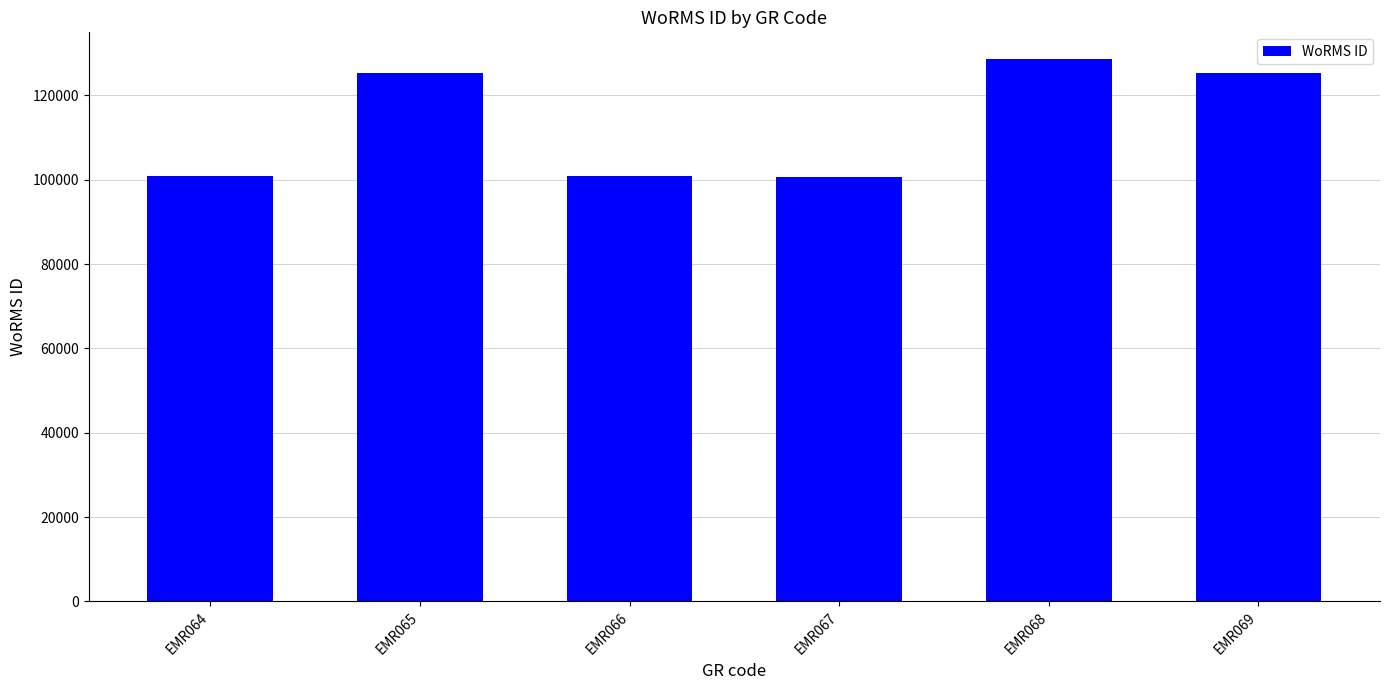

The chart shows a value of 83213 at EMR065. True or false?

False